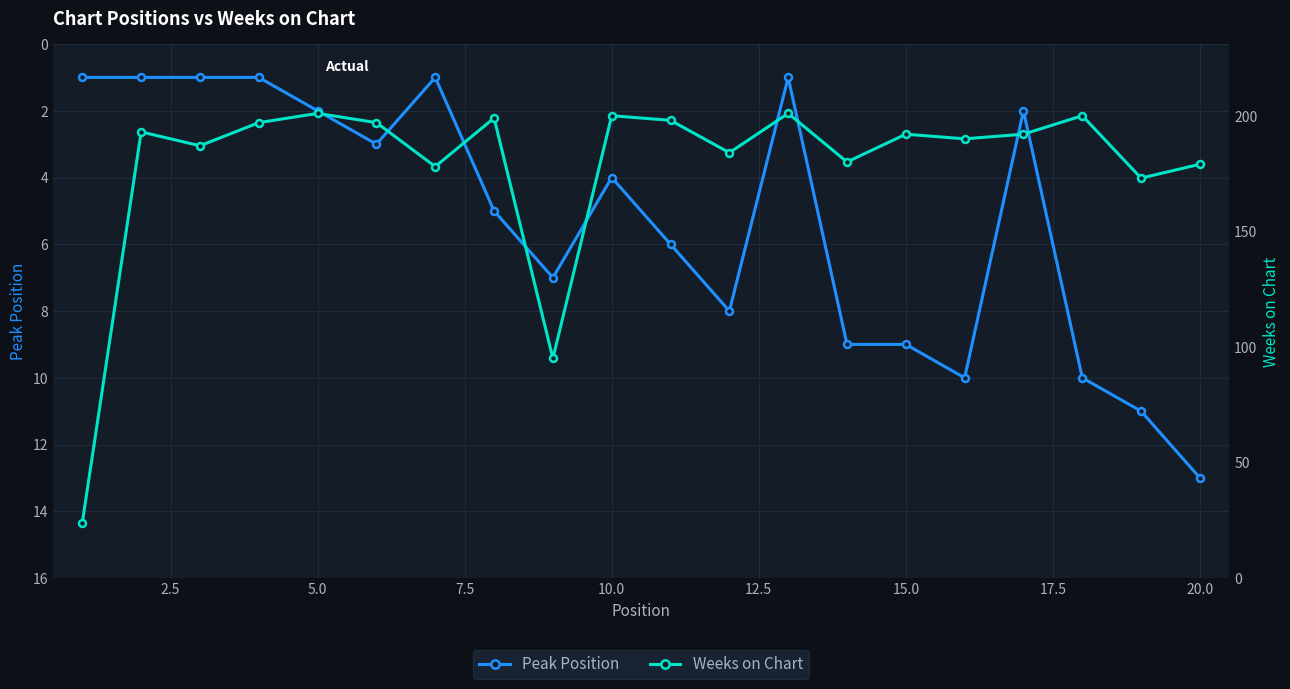

The Peak Position series shows 3 at 5.0. True or false?

False